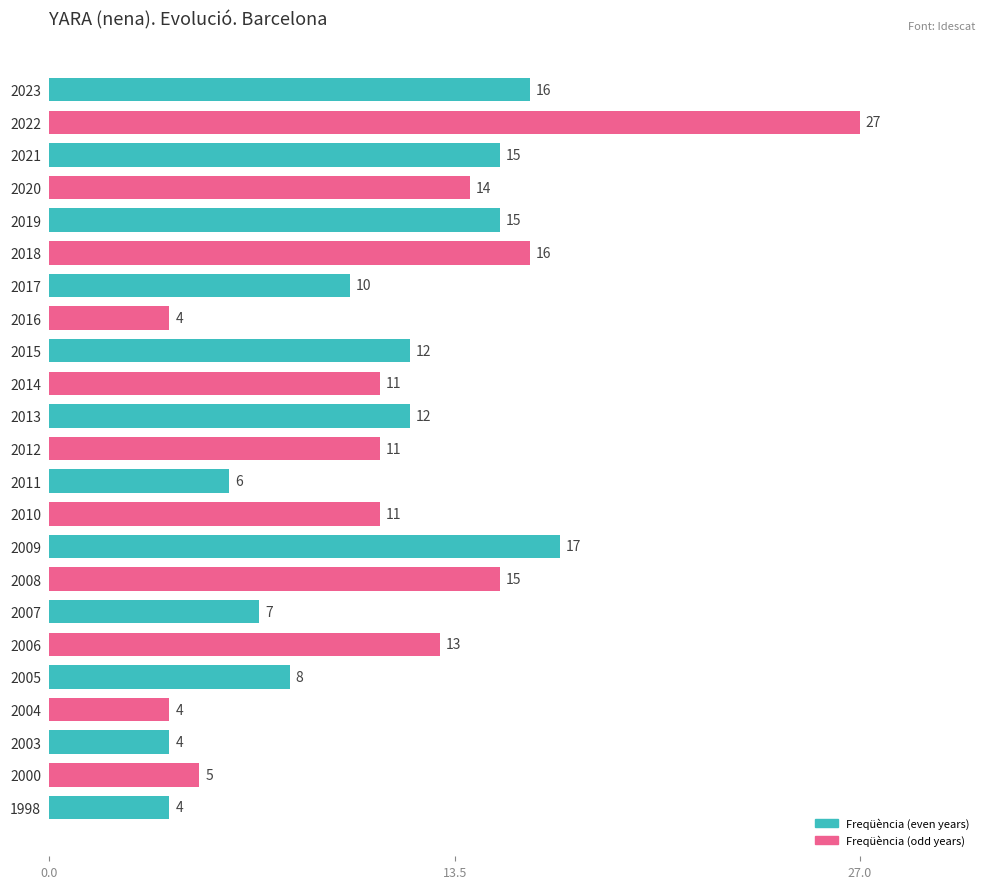

Between 2013 and 2020, which is larger?

2020